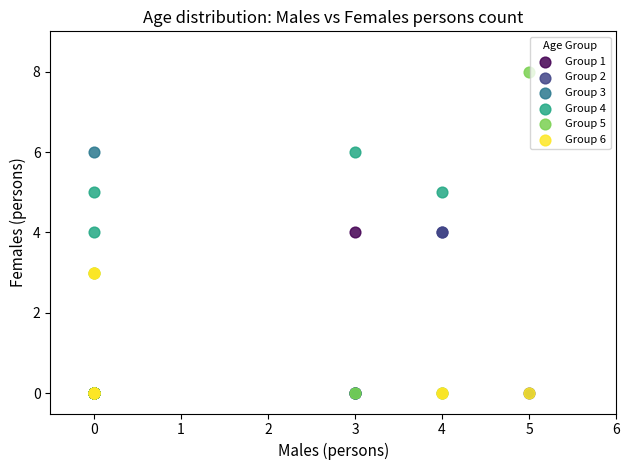

Which series has the largest Y range (max minus min)?

Group 5